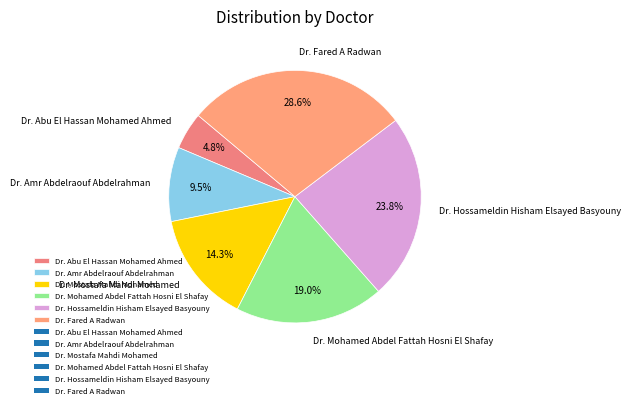

What is the smallest slice in the pie chart?

Dr. Abu El Hassan Mohamed Ahmed